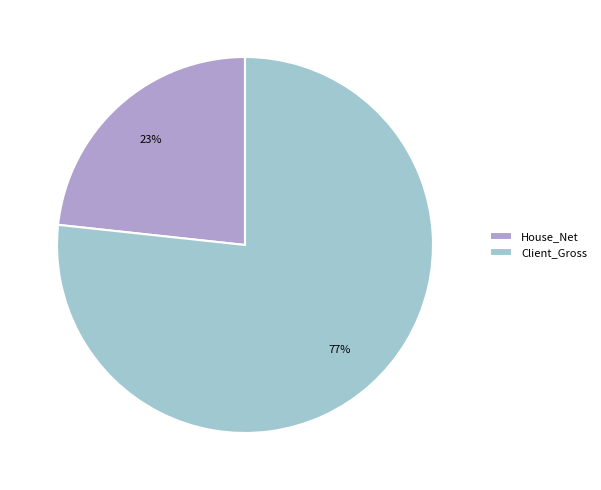

To the nearest percent, what is the average slice percentage?

50%